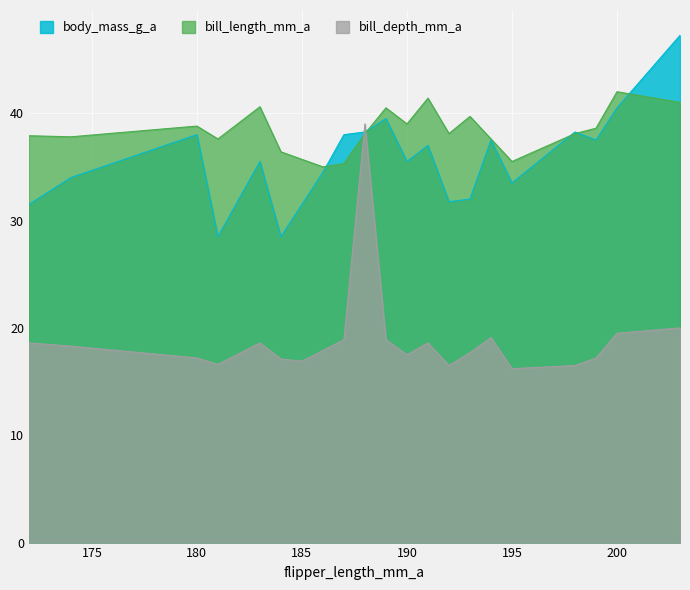

Which series has the largest range (max minus min)?

bill_depth_mm_a